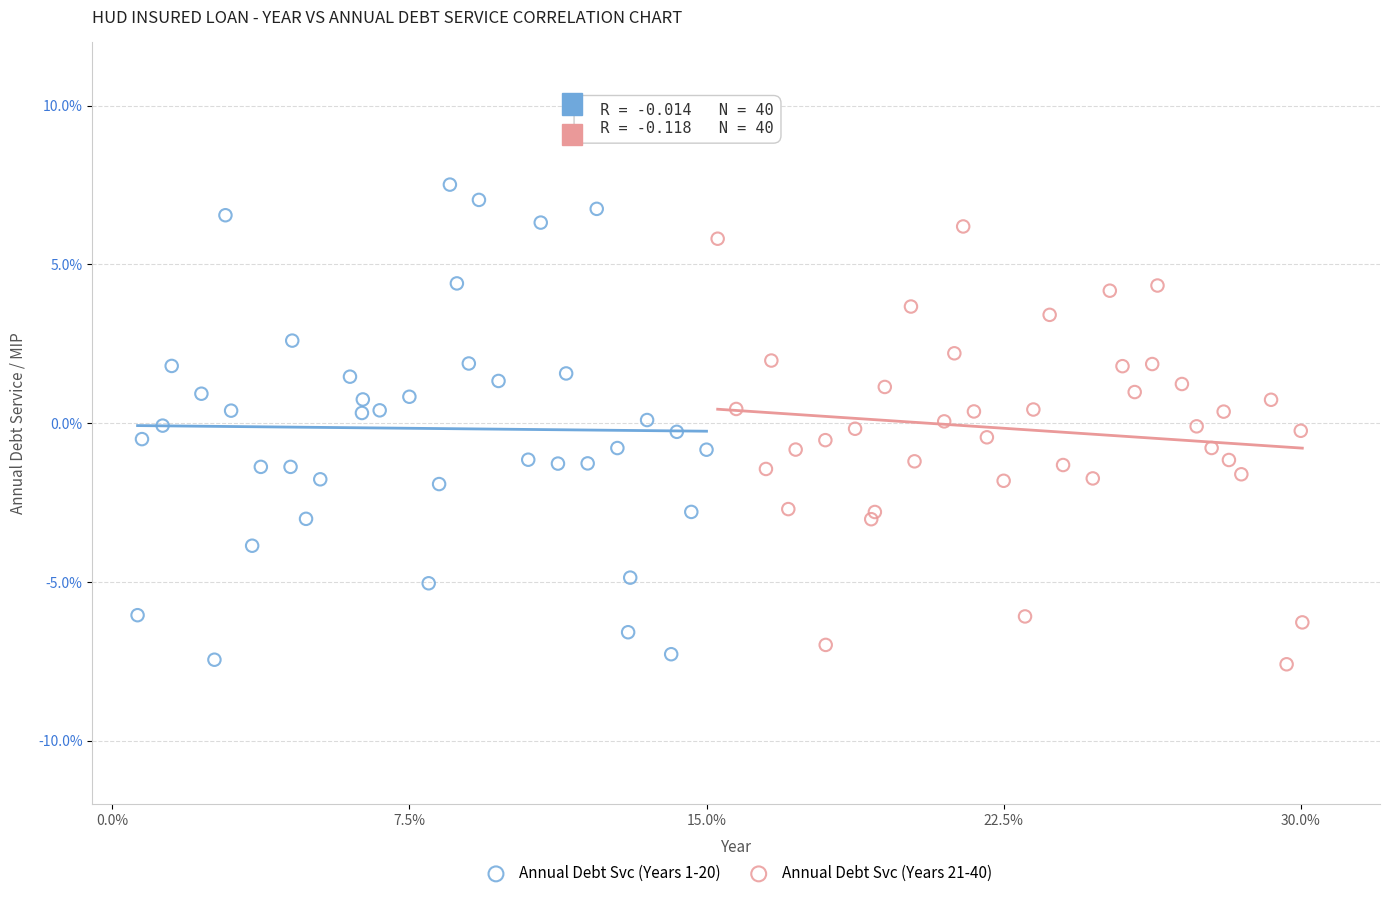

What are all the series names shown in the legend?

Annual Debt Svc (Years 1-20), Annual Debt Svc (Years 21-40)